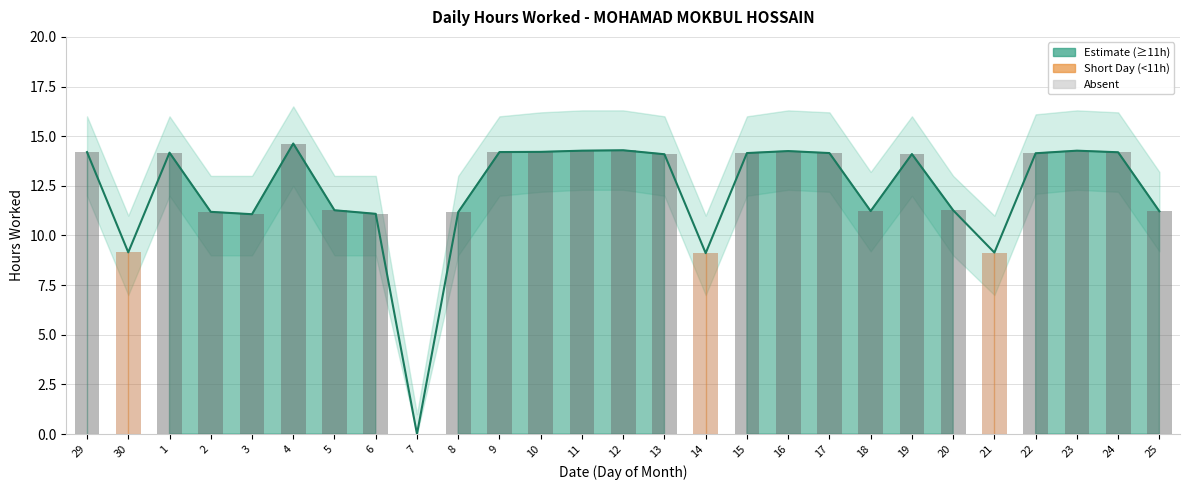

What is the change in value from 8 to 21?

-2.0